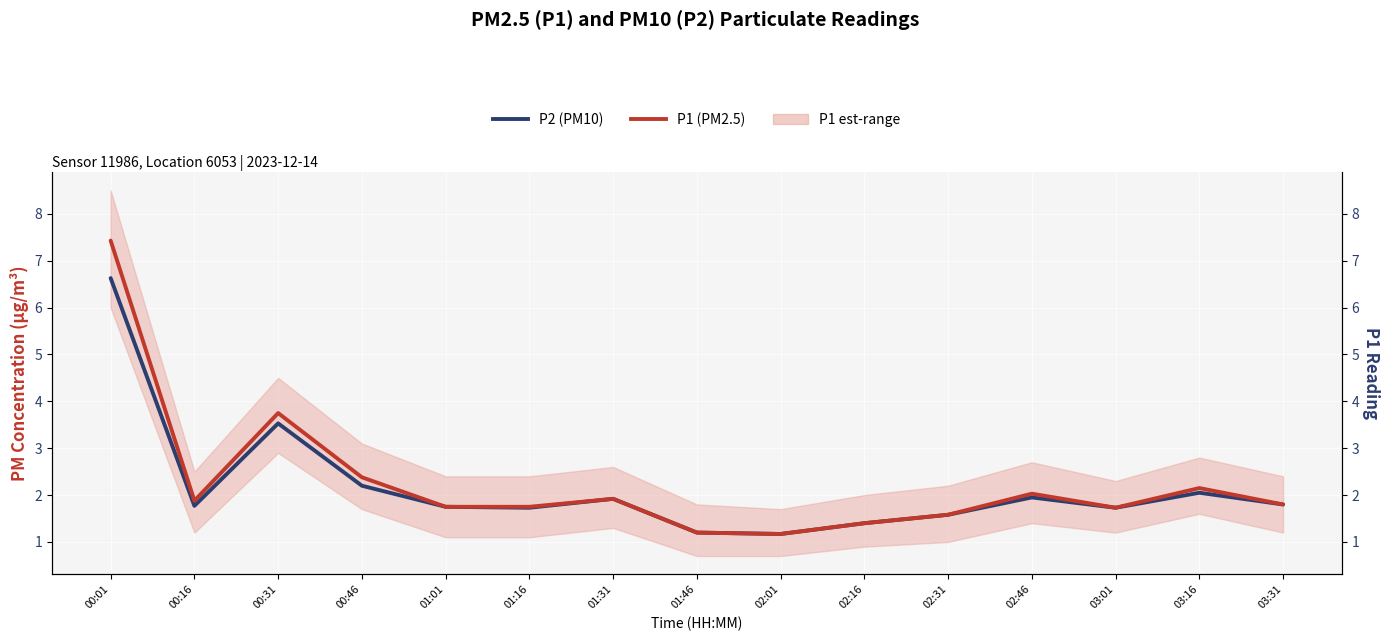

True or false: P1 (PM2.5) and P2 (PM10) intersect in this chart.

False